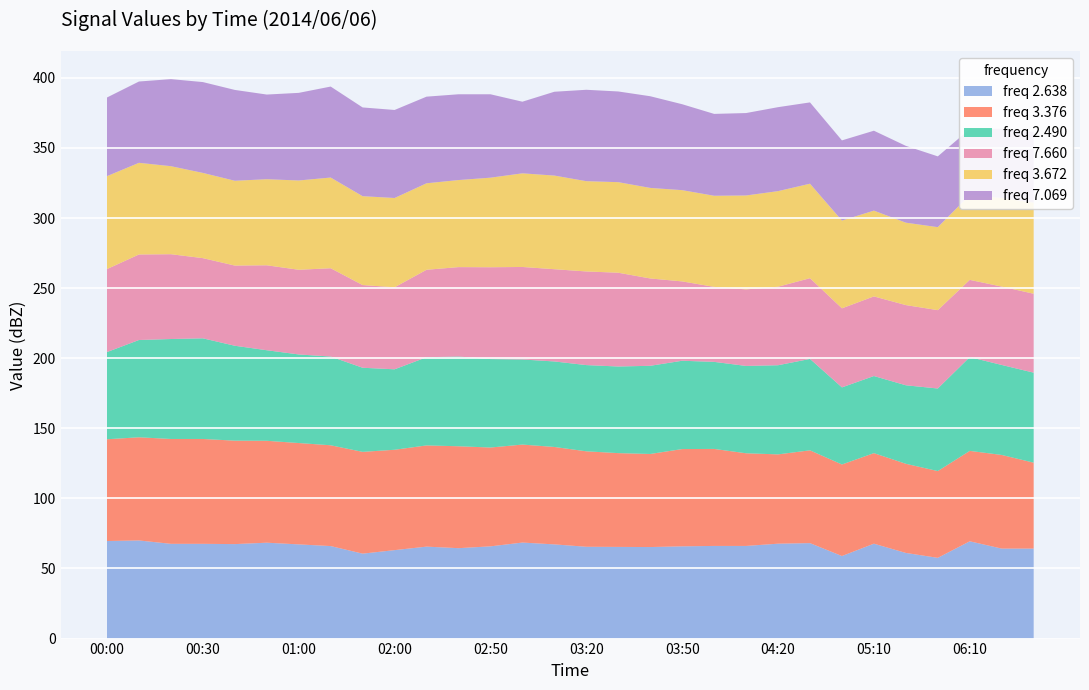

What is the minimum value for freq 2.638?

57.6